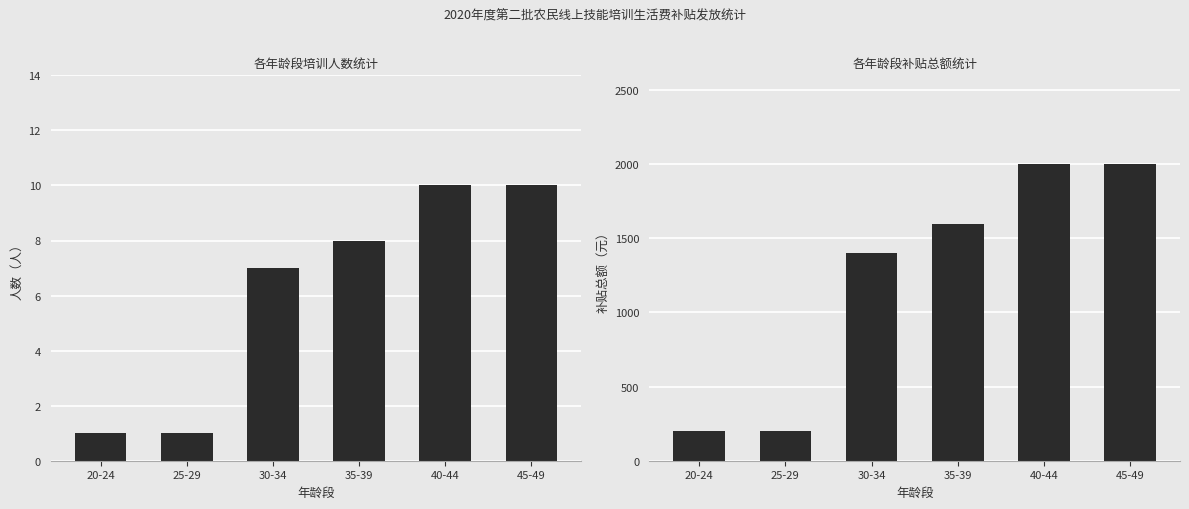

What are all the series names shown in the legend?

人数（人）, 补贴总额（元）